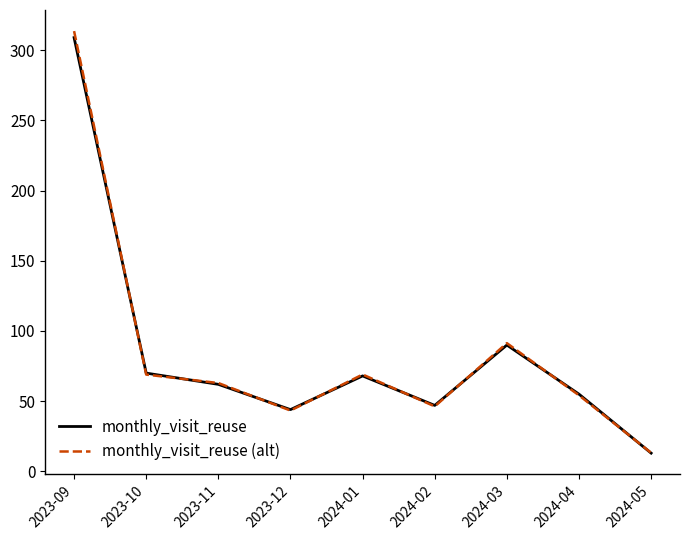

Between which two adjacent categories do monthly_visit_reuse and monthly_visit_reuse (alt) first intersect?

2023-09 and 2023-10